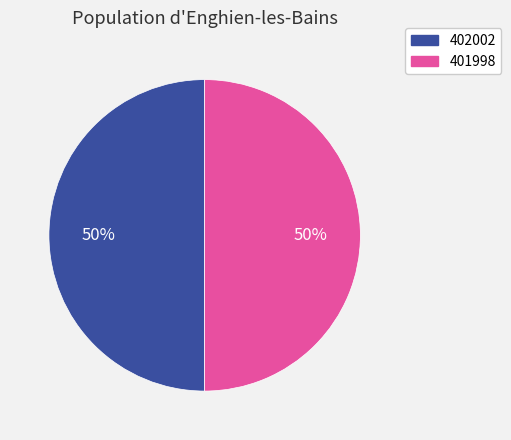

Approximately how many times larger is the value at 402002 compared to 401998?

1.0